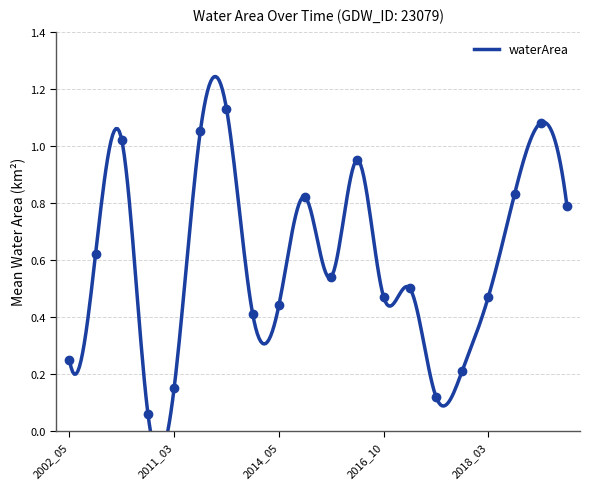

At which label is the value closest to 0?

2009_03